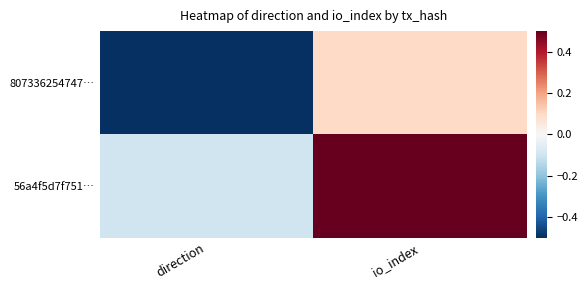

Rank the series by their average value, from lowest to highest.

807336254747…, 56a4f5d7f751…